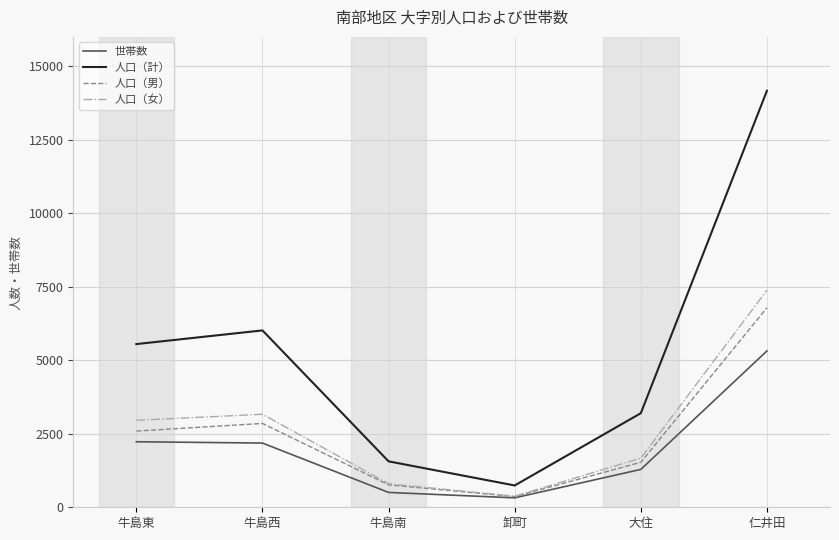

In 世帯数, how many points are lower than both neighbors (excluding endpoints)?

1